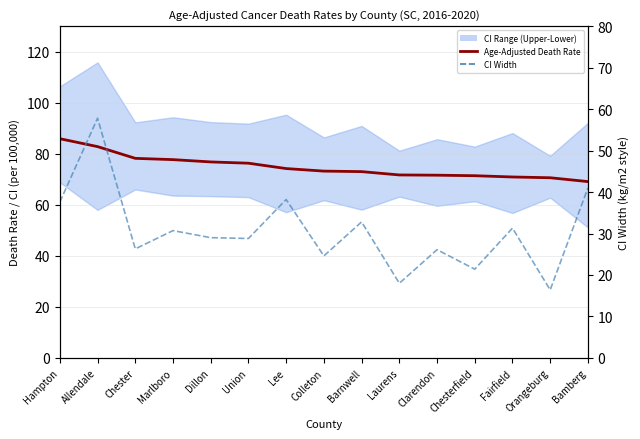

What is the difference between the maximum and minimum values in the Lower CI series?

17.7